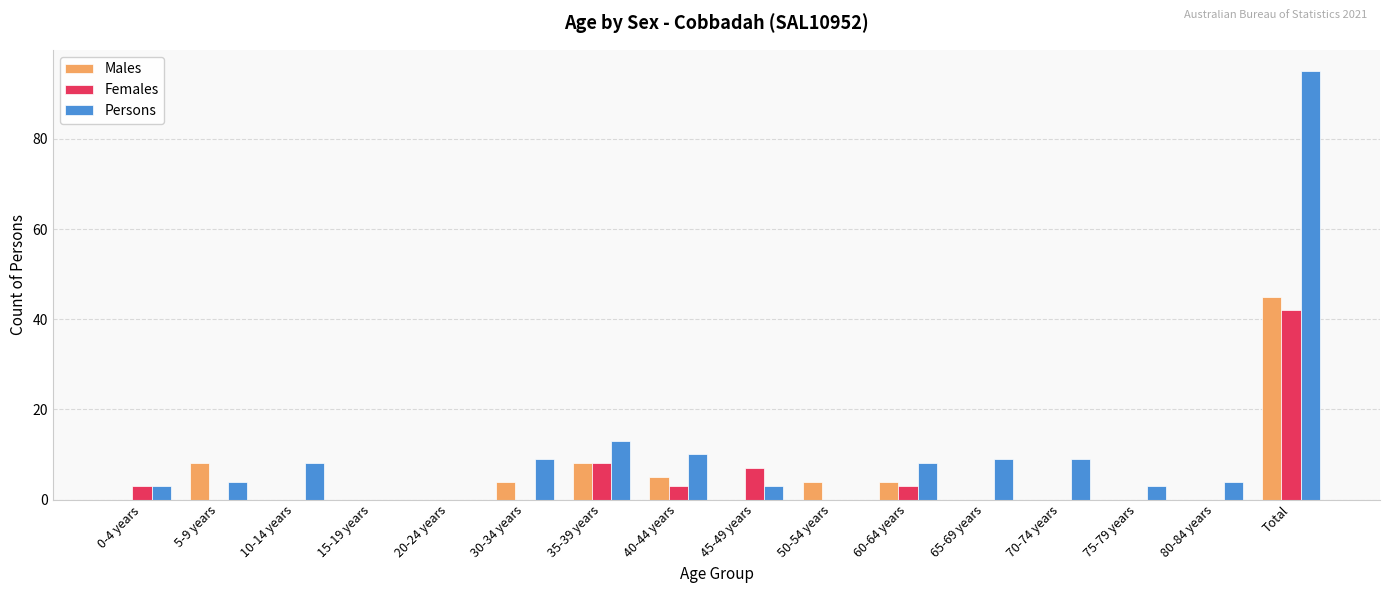

What are all the series names shown in the legend?

Males, Females, Persons